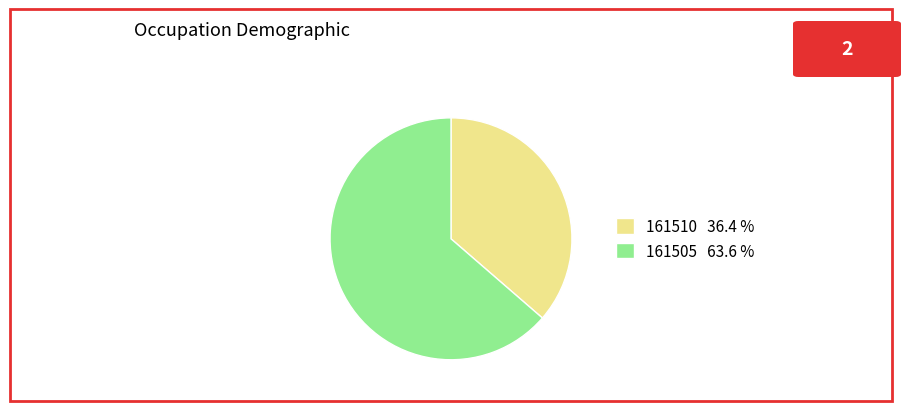

Is 161505 the majority of the pie?

Yes